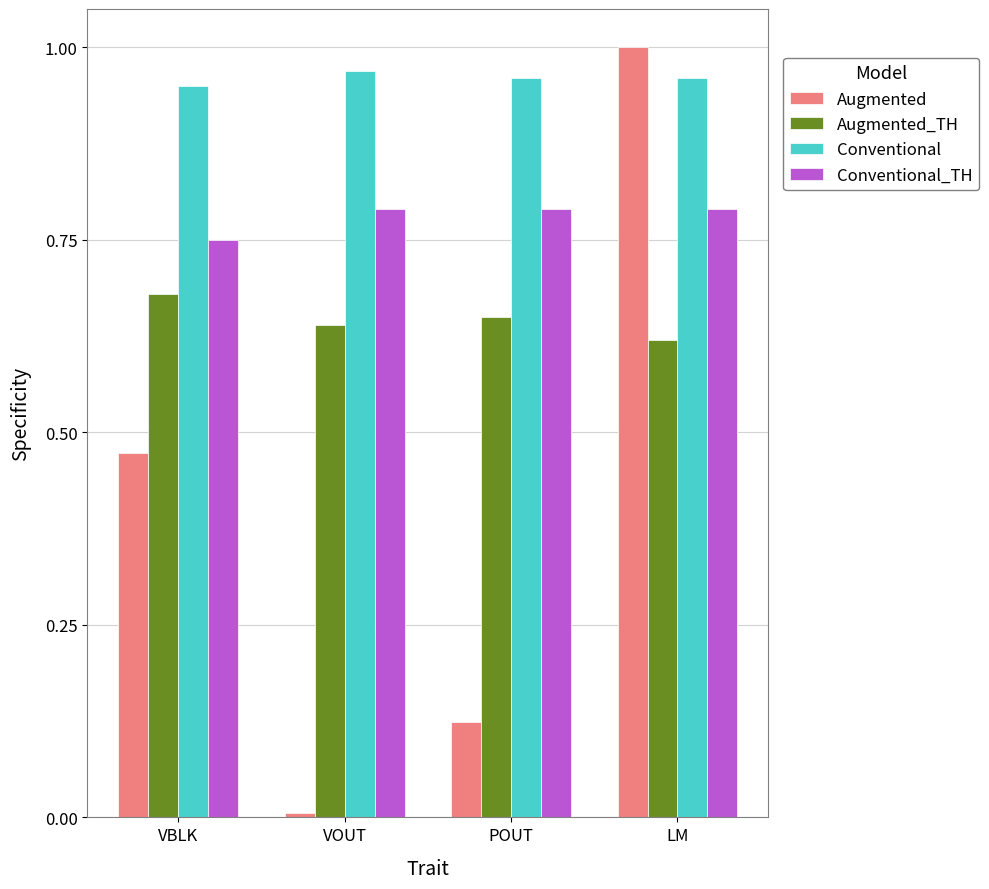

The Augmented series shows 0.7 at VBLK. True or false?

False